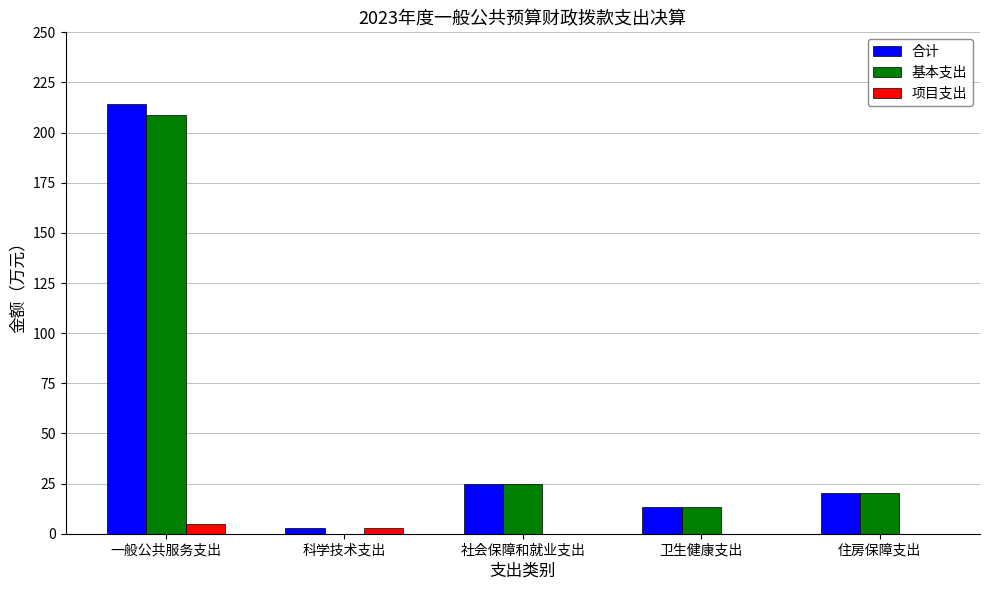

What is the sum of the 基本支出 values at 卫生健康支出 and 住房保障支出?

33.5